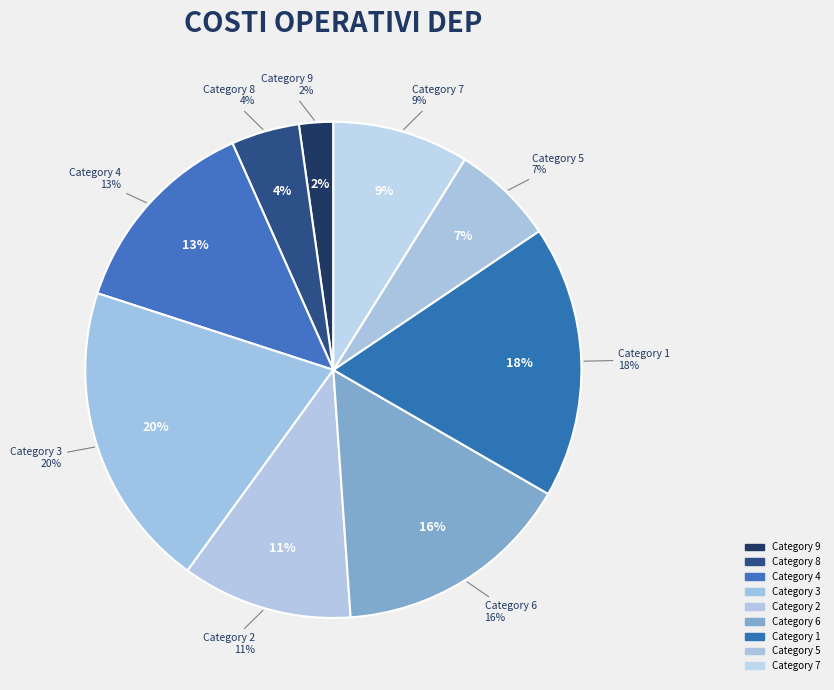

True or false: 9 accounts for 2% of the total.

True